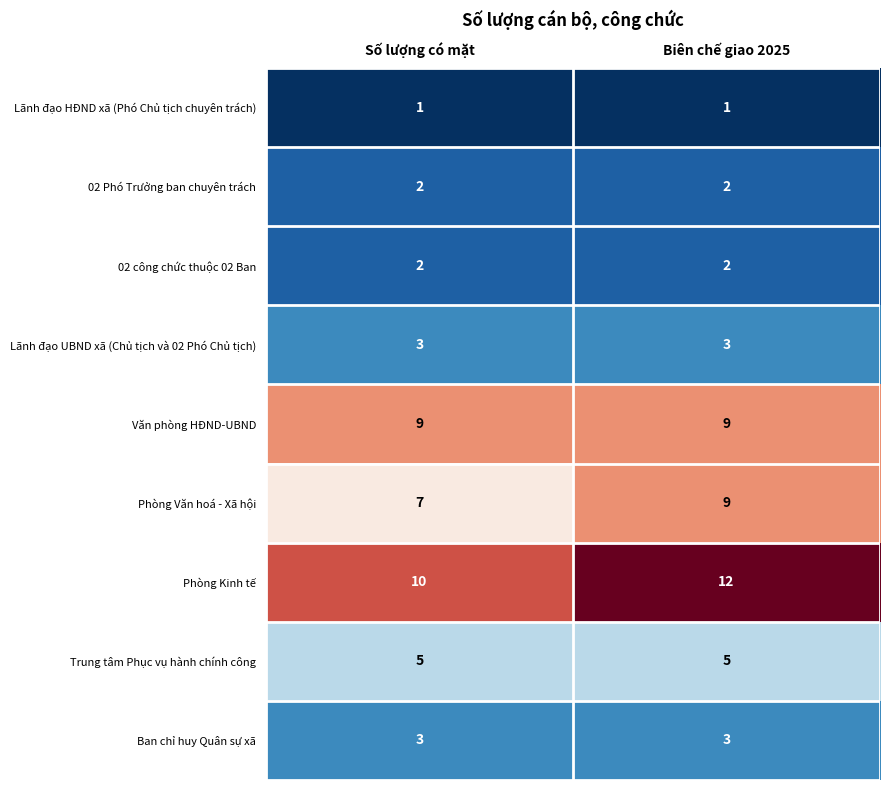

The Ban chỉ huy Quân sự xã series shows 4 at Biên chế giao 2025. True or false?

False